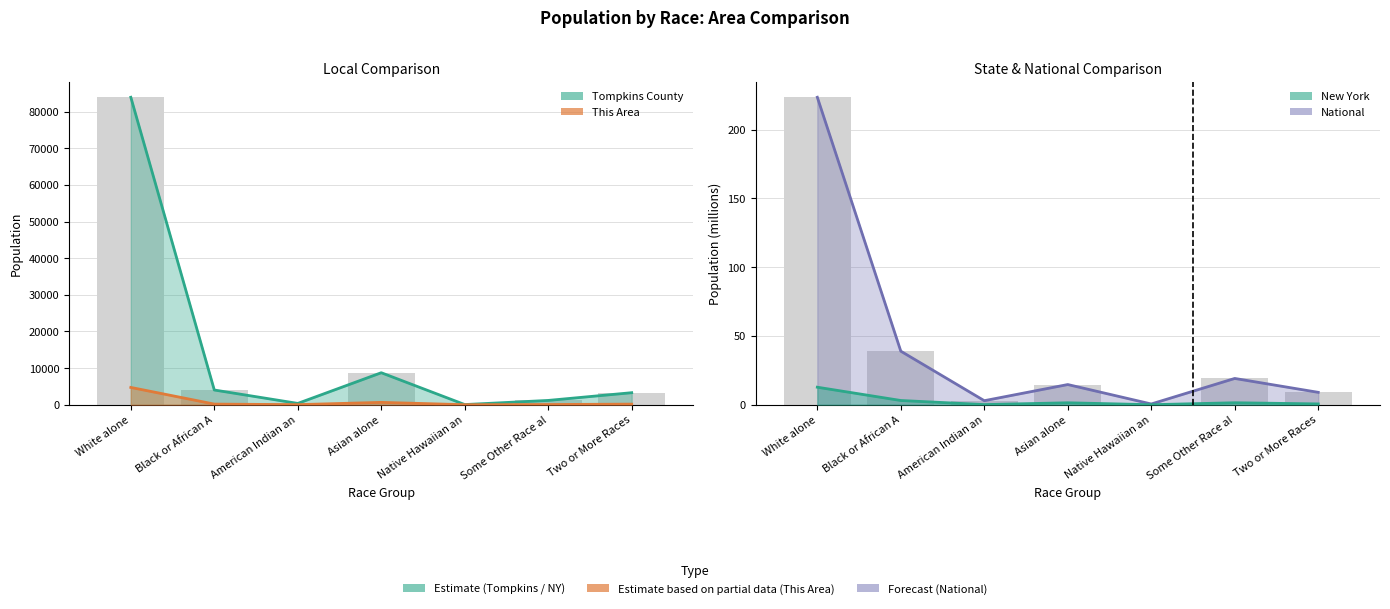

What are all the series names shown in the legend?

This Area, Tompkins County, New York, National